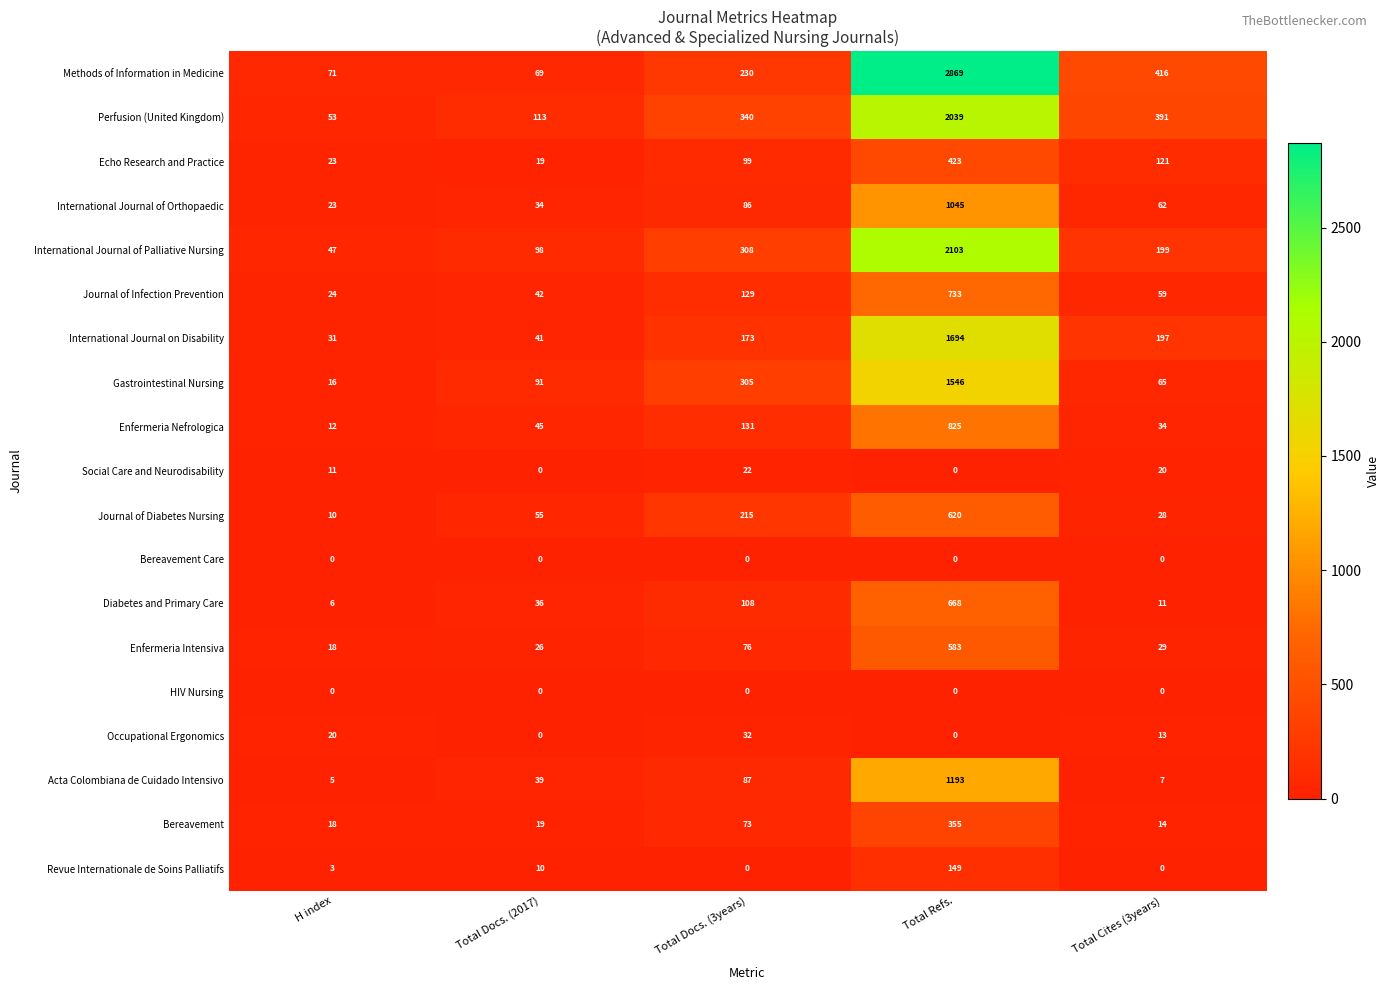

What is the average value of the International Journal of Palliative Nursing series?

551